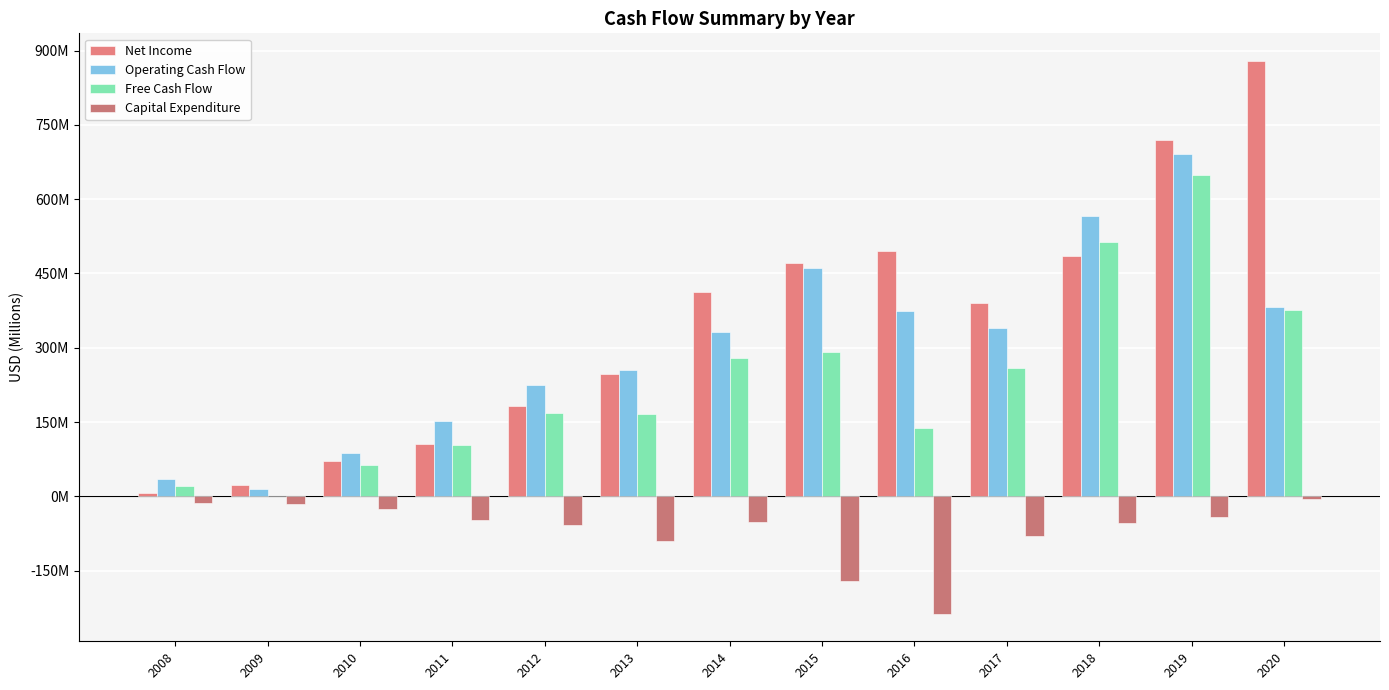

What is the sum of all Operating Cash Flow values?

3917.5